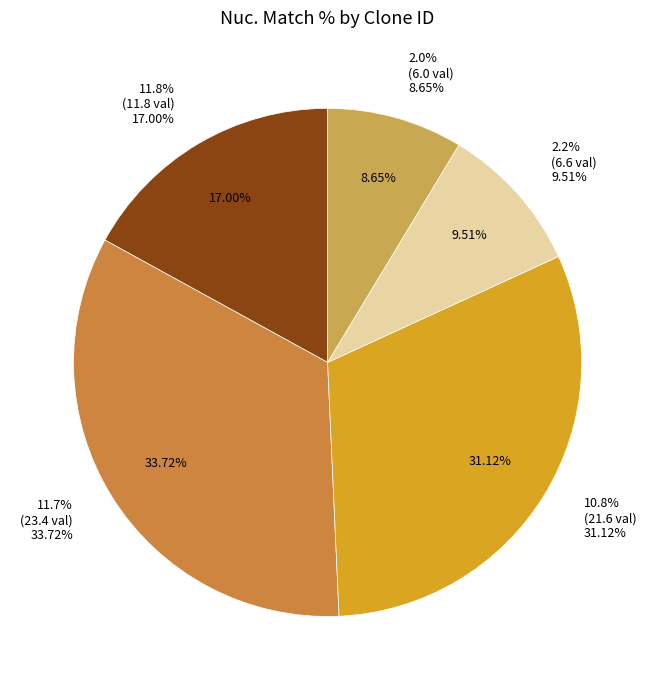

To the nearest percent, what percentage of the pie is ccsbBroad304_14583?

17%